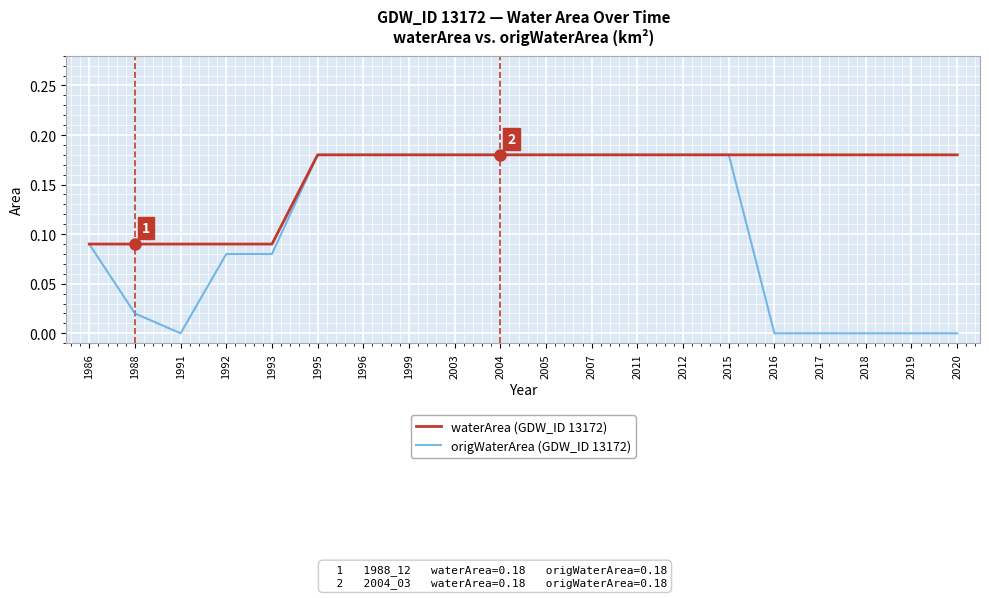

At which category does origWaterArea (GDW_ID 13172) reach its first local valley?

1991